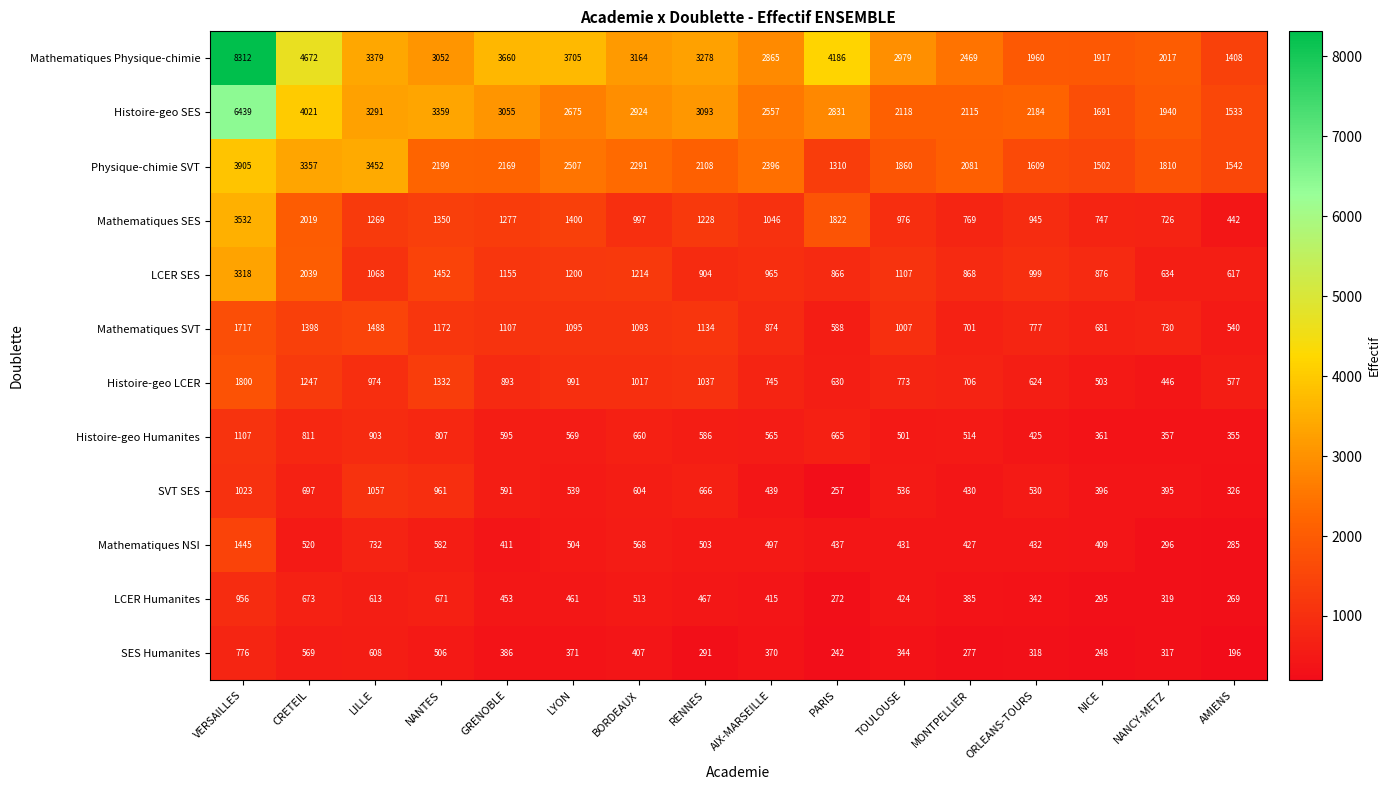

Is it true that Histoire-geo Humanites equals 807 at NANTES?

True